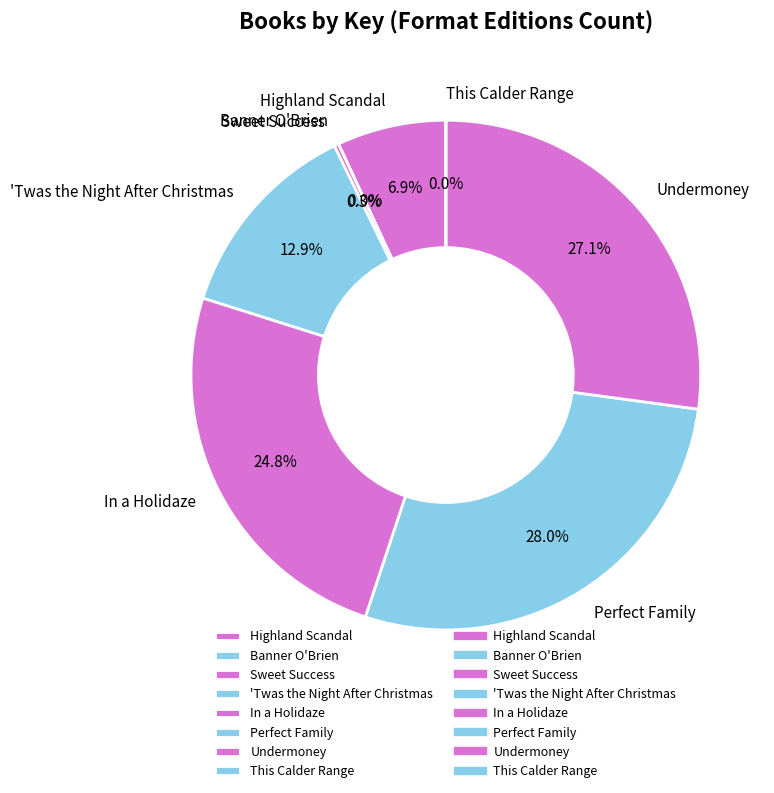

To the nearest percent, what is the combined percentage of Sweet Success and Undermoney?

27%